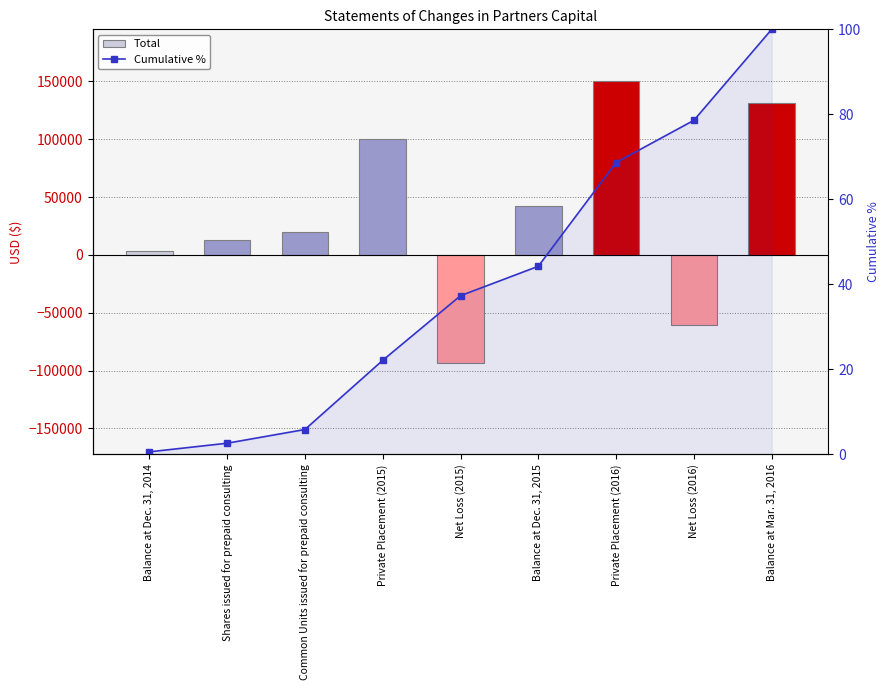

What is the sum of the Cumulative % values at Balance at Dec. 31, 2014 and Net Loss (2016)?

79.2